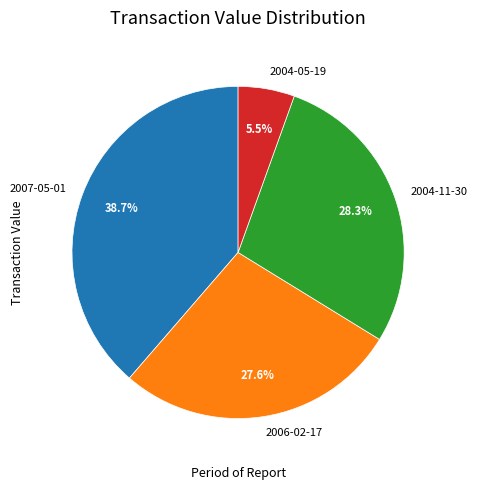

Which category has the smallest portion of the pie?

2004-05-19